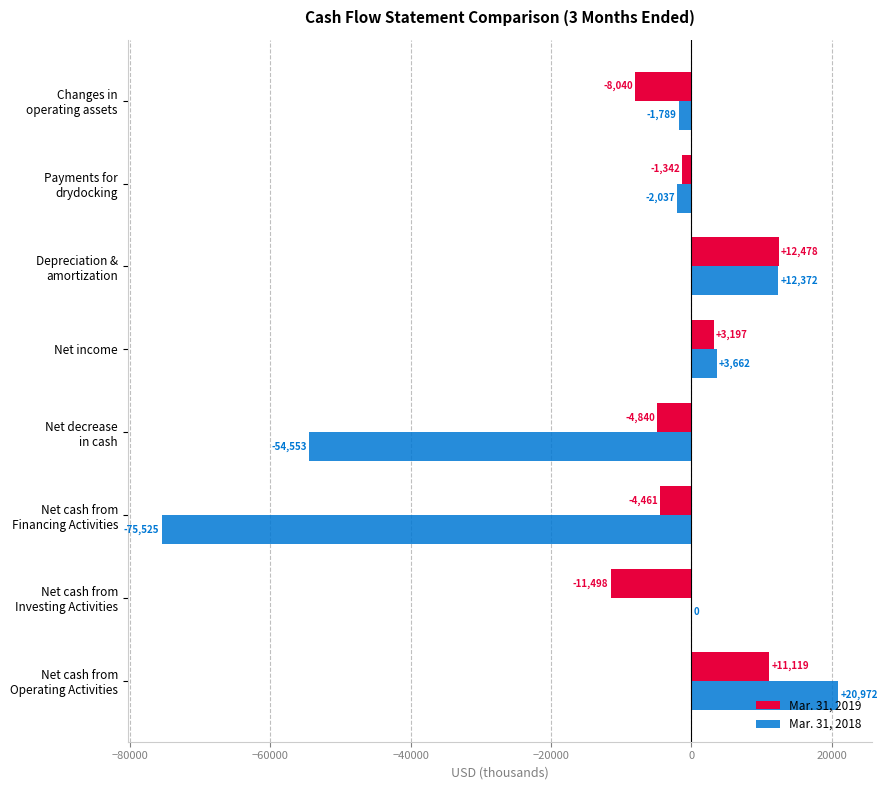

What are all the series names shown in the legend?

Mar. 31, 2019, Mar. 31, 2018